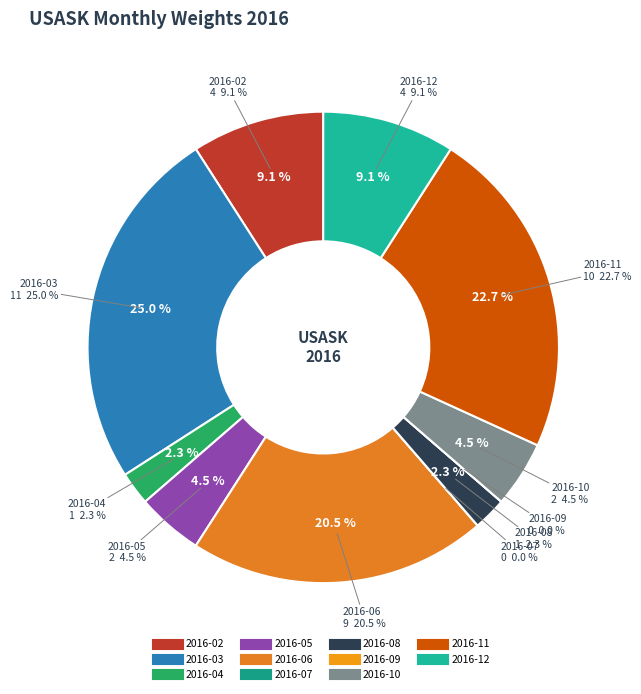

Is it true that 2016-09 is 0% of the pie?

True